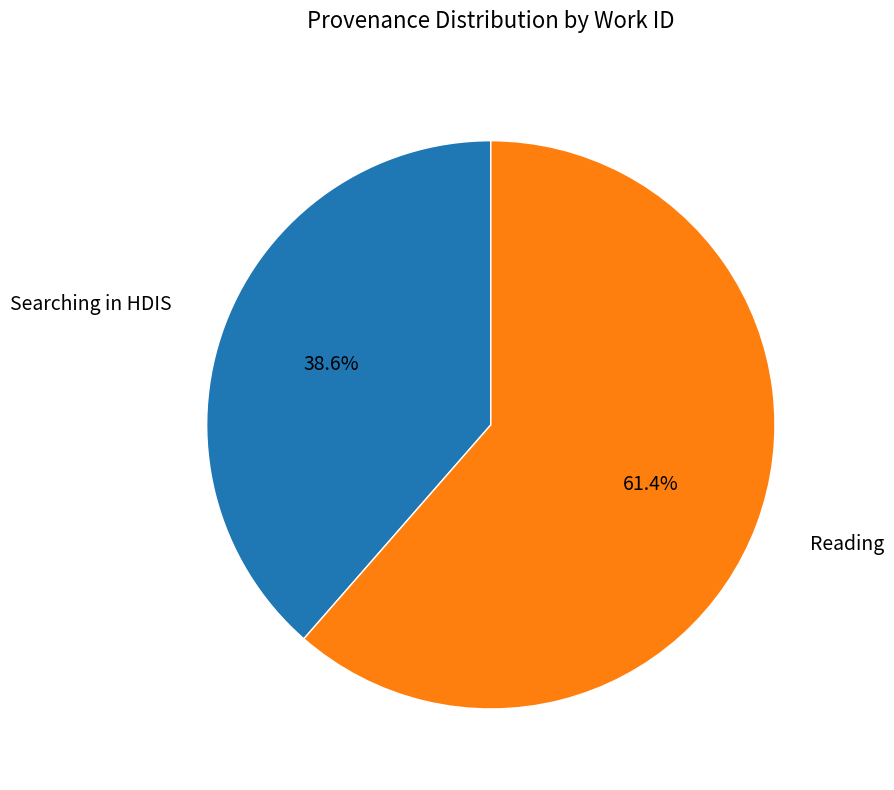

Does any single category account for the majority?

Yes